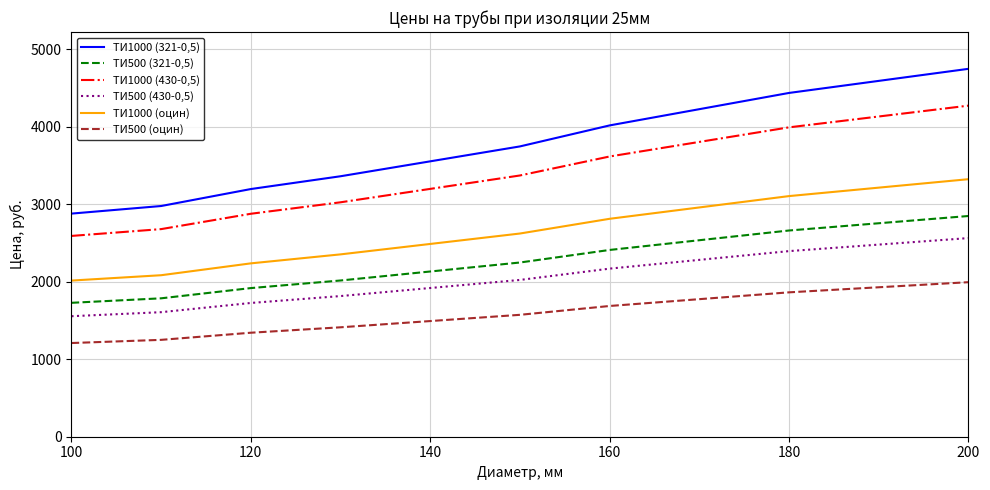

What is the lowest value of the ТИ500 (321-0,5) series?

1728